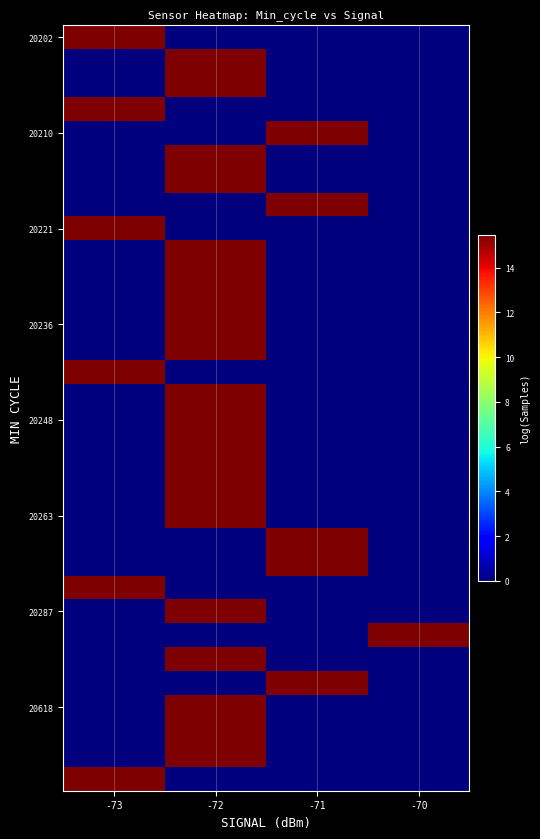

What is the total value across all series at -71?

77.2